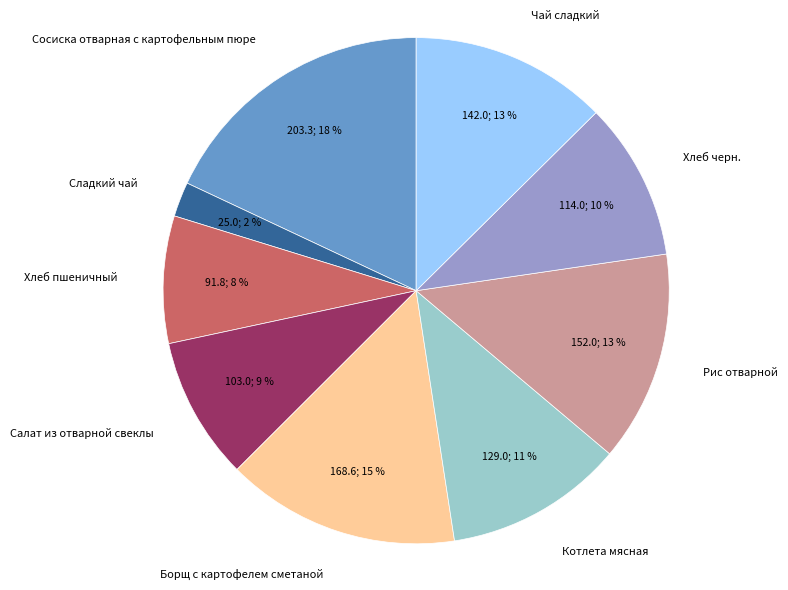

The Рис отварной slice represents 1% of the pie. True or false?

False